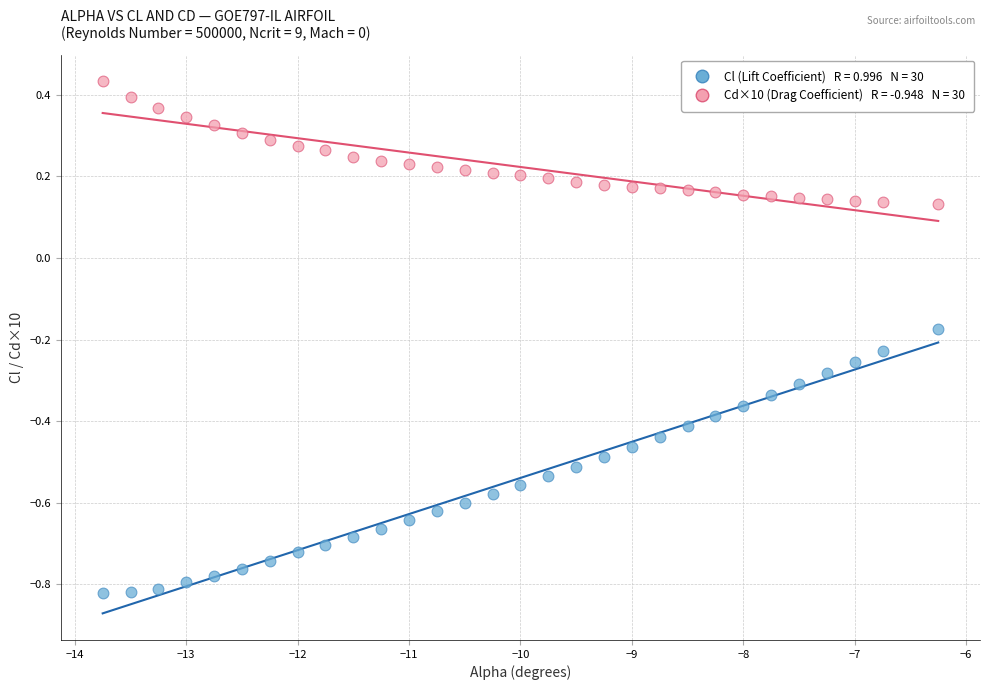

Across all data points, what is the range of X values (max minus min)?

7.5